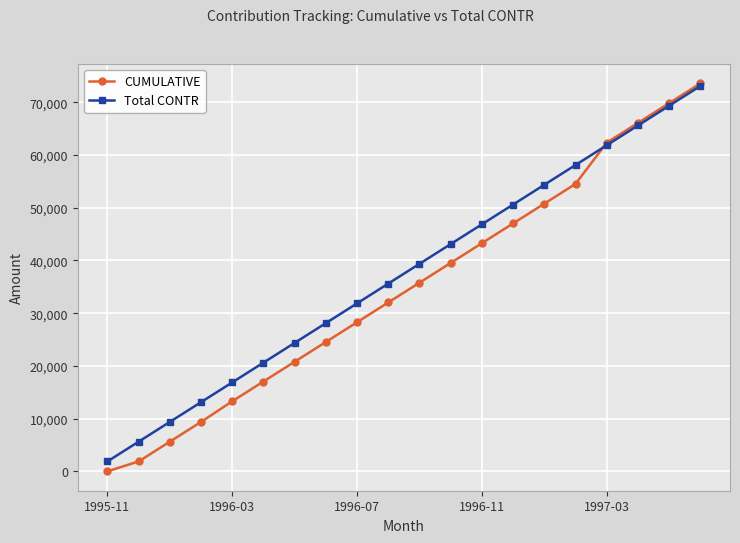

What is the greatest value displayed?

73576